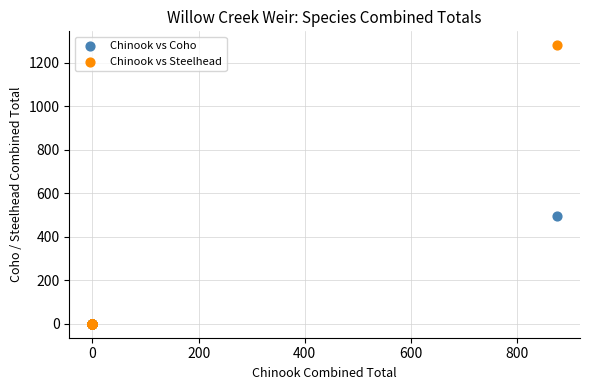

Across all series, what Y value is closest to 640?

494